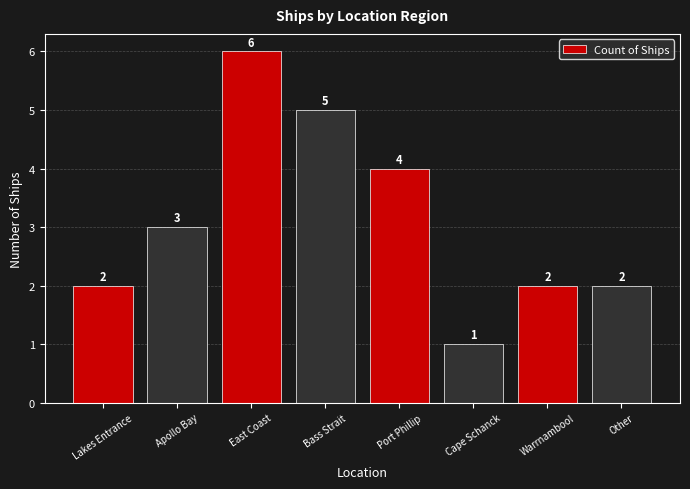

Which has a higher value, East Coast or Bass Strait?

East Coast